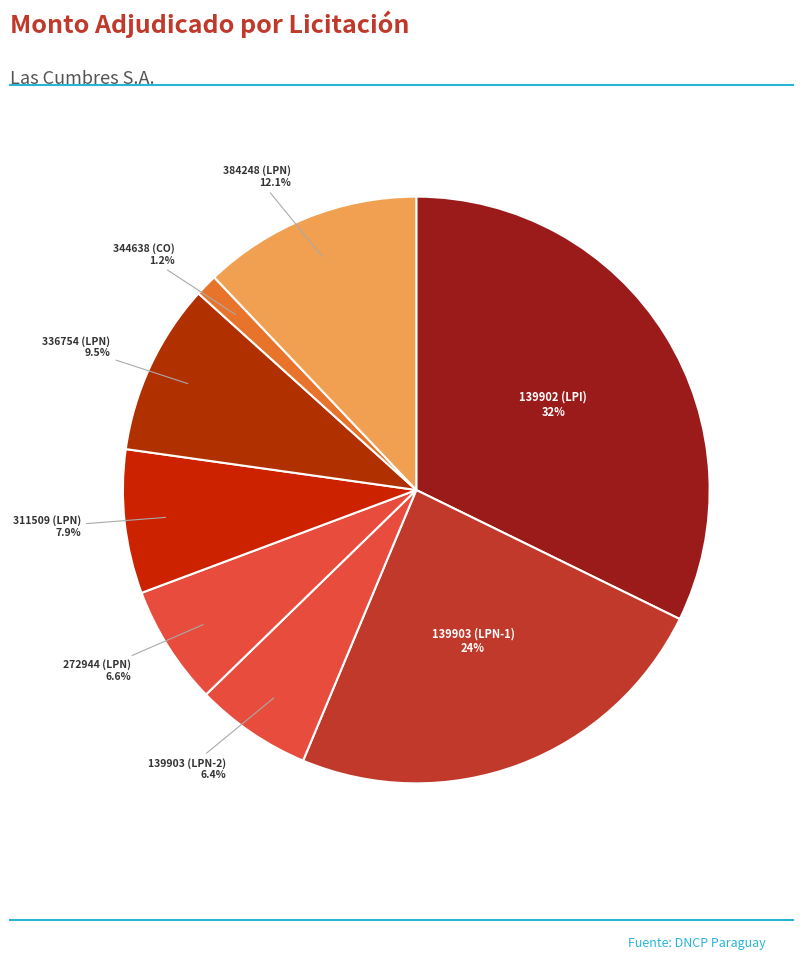

Rank the categories by value from lowest to highest.

344638-las-cumbres-s-a-2, 139903-las-cumbres-s-a-12, 272944-las-cumbres-s-a-13, 311509-las-cumbres-s-a-2, 336754-las-cumbres-s-a-7, 384248-las-cumbres-s-a-3, 139903-las-cumbres-s-a-13, 139902-las-cumbres-s-a-16